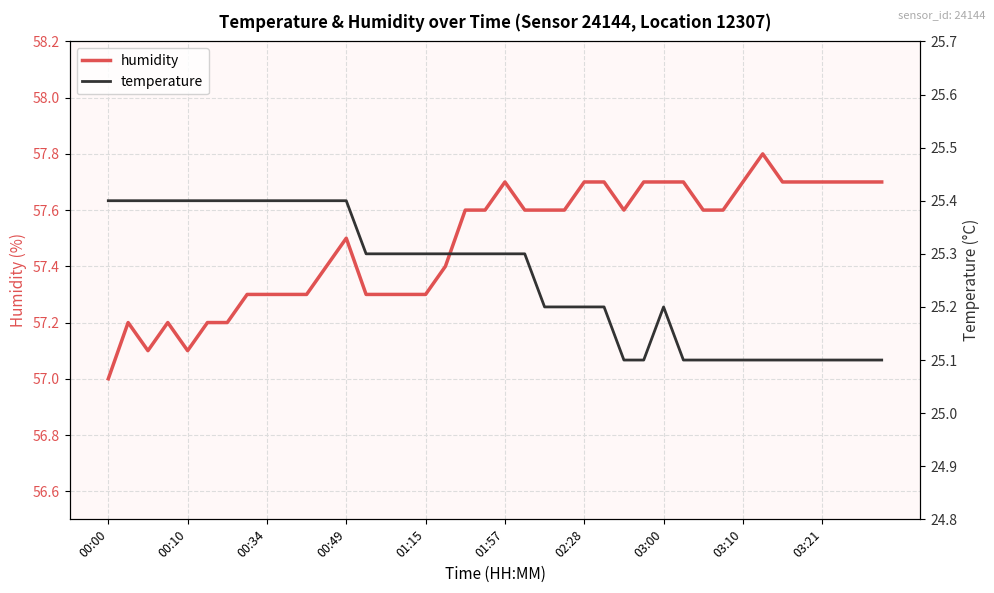

Which category has the highest value in the humidity series?

33